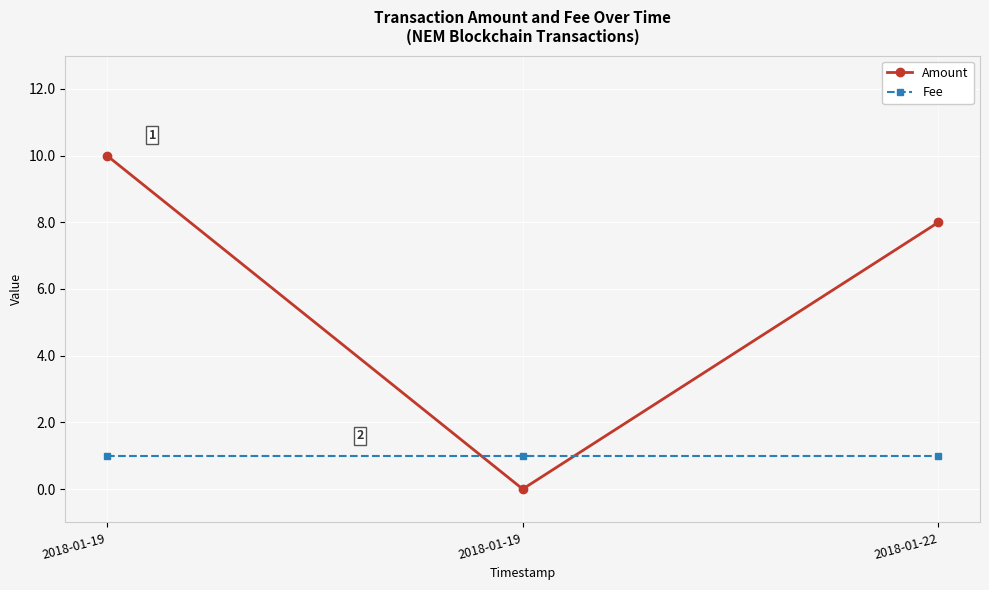

How many lines are shown in the chart?

2